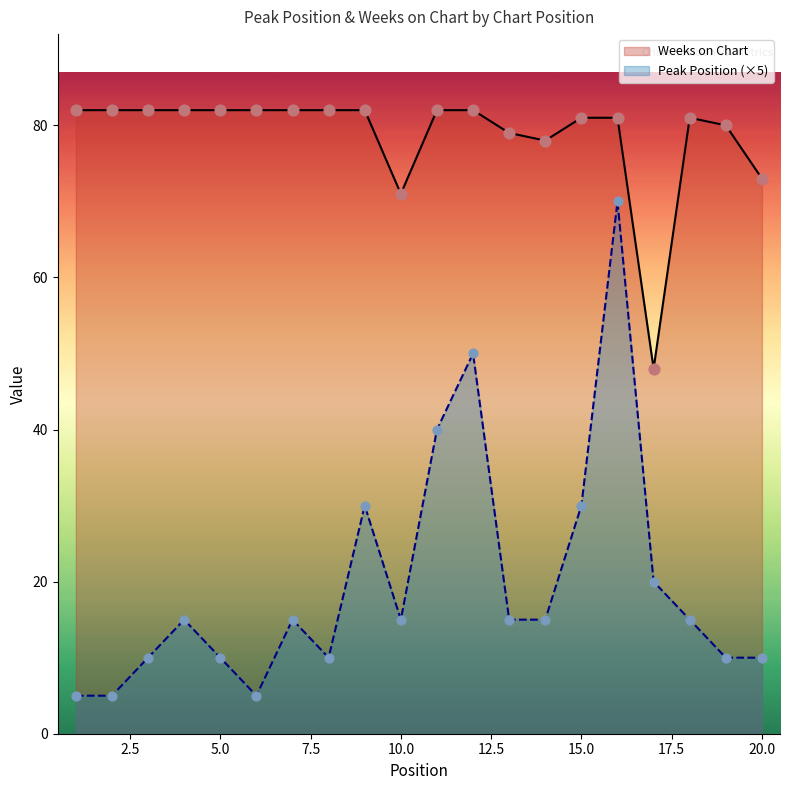

Which series reaches the maximum Y coordinate?

Weeks on Chart